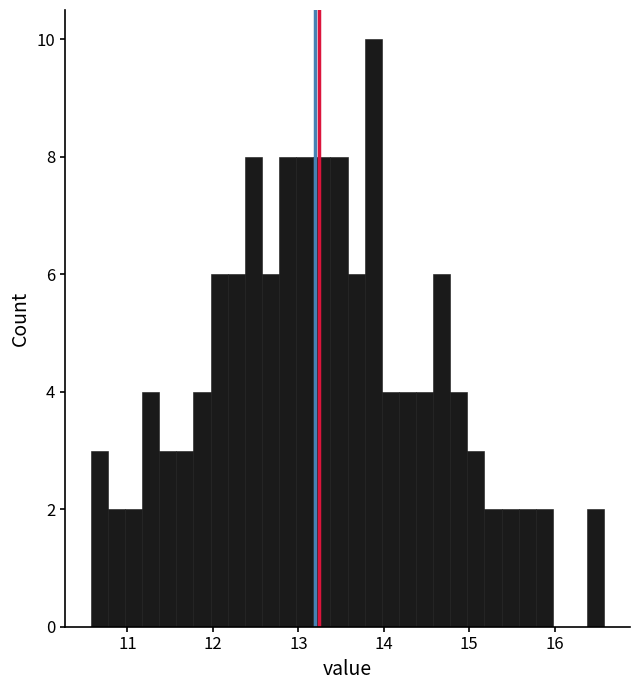

Around what value on the x-axis is the tallest bar? Give the approximate position of its centre, as read against the axis.

13.9